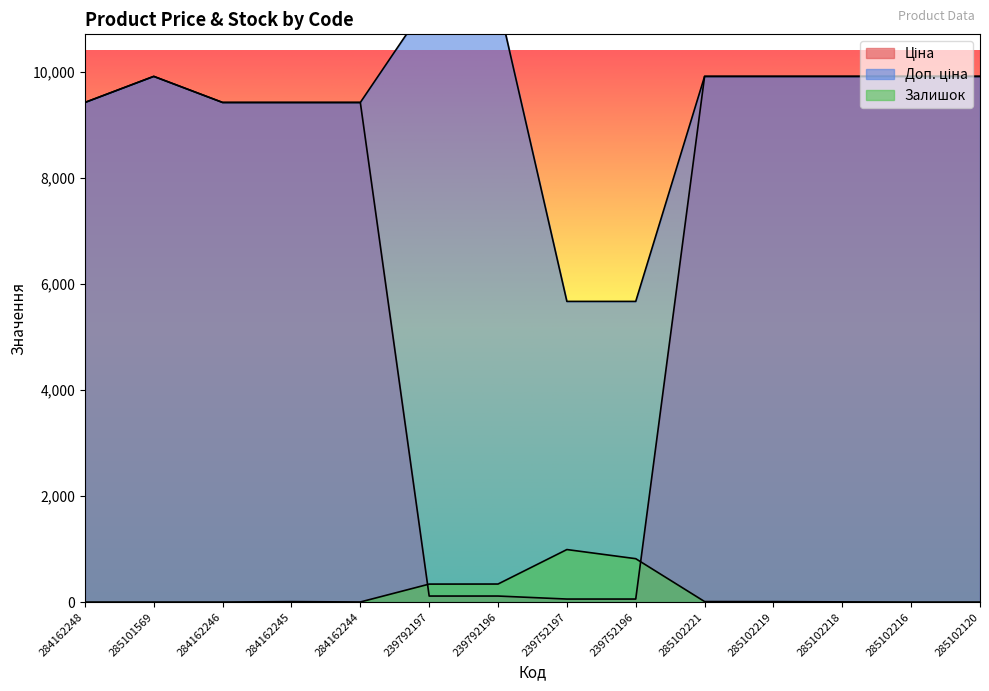

What is the minimum value for Ціна?

56.7